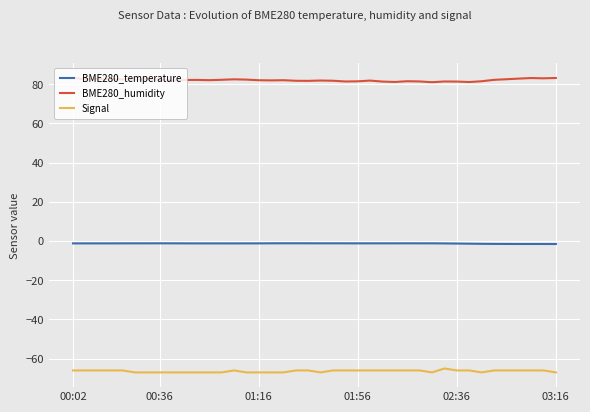

True or false: Signal and BME280_temperature intersect in this chart.

False